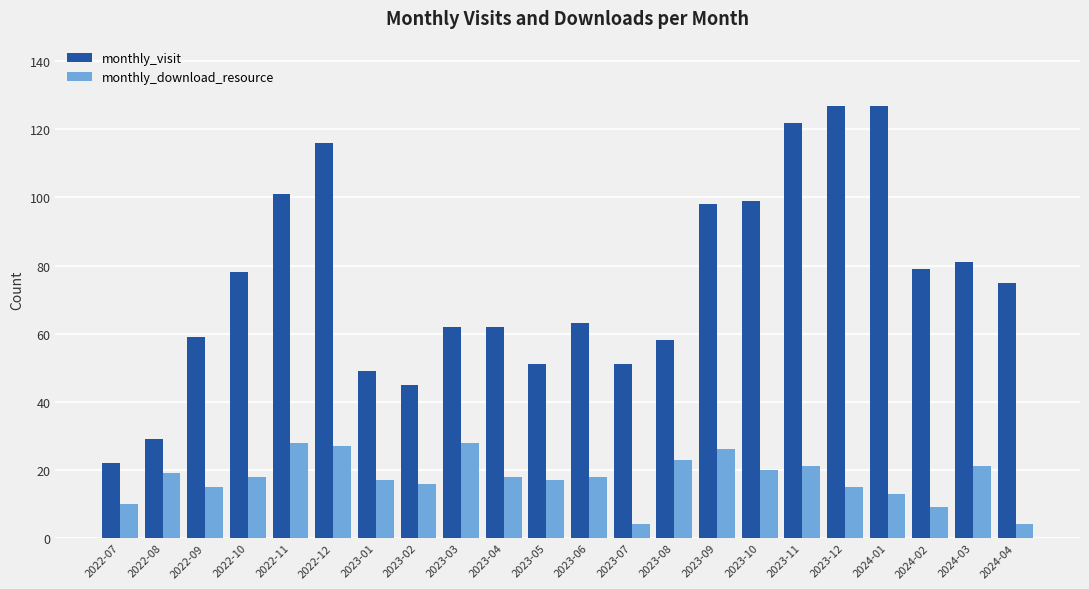

Is the value of monthly_download_resource at 2023-08 greater than the value of monthly_visit at 2023-07?

No